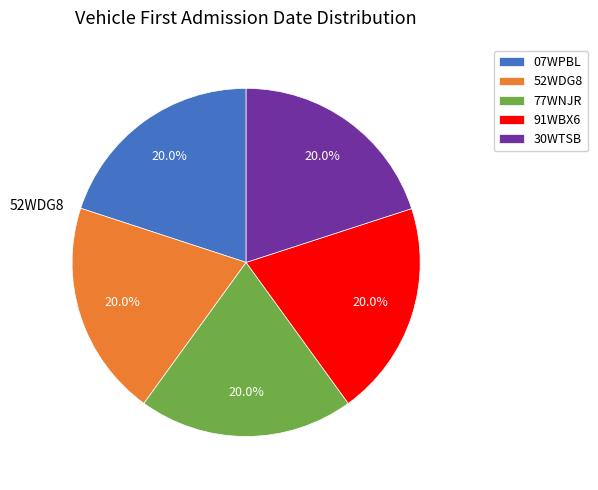

To the nearest percent, what is the average slice percentage?

20%